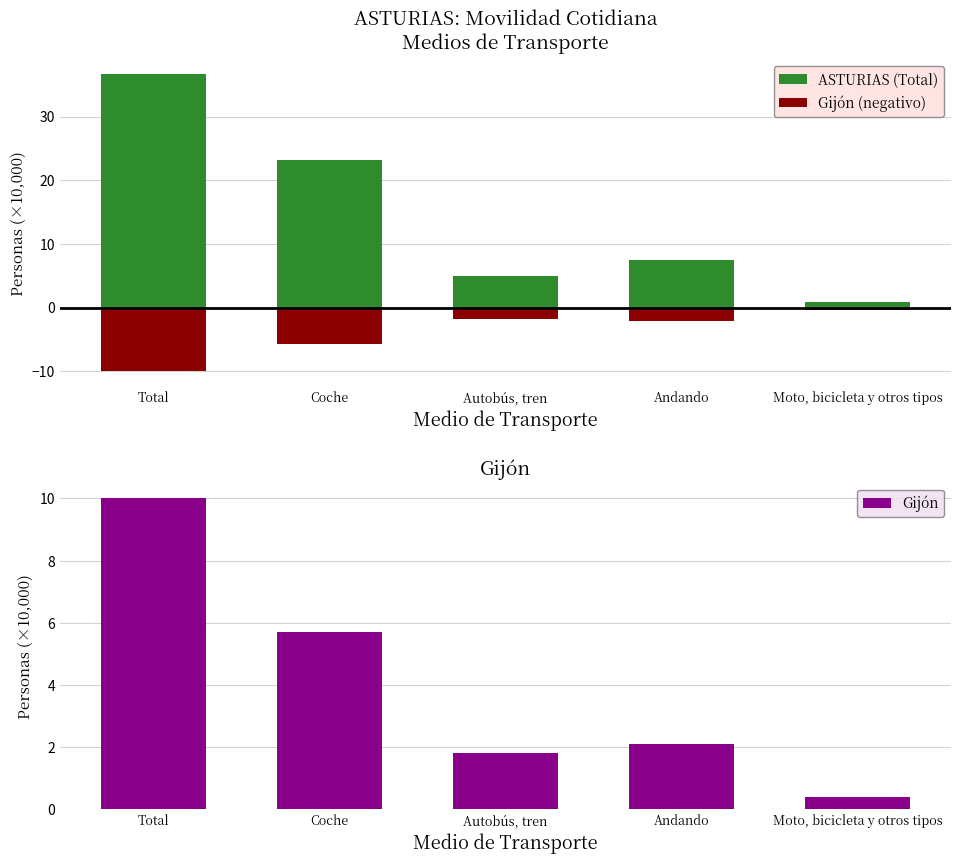

What position from the right is Moto, bicicleta y otros tipos?

1